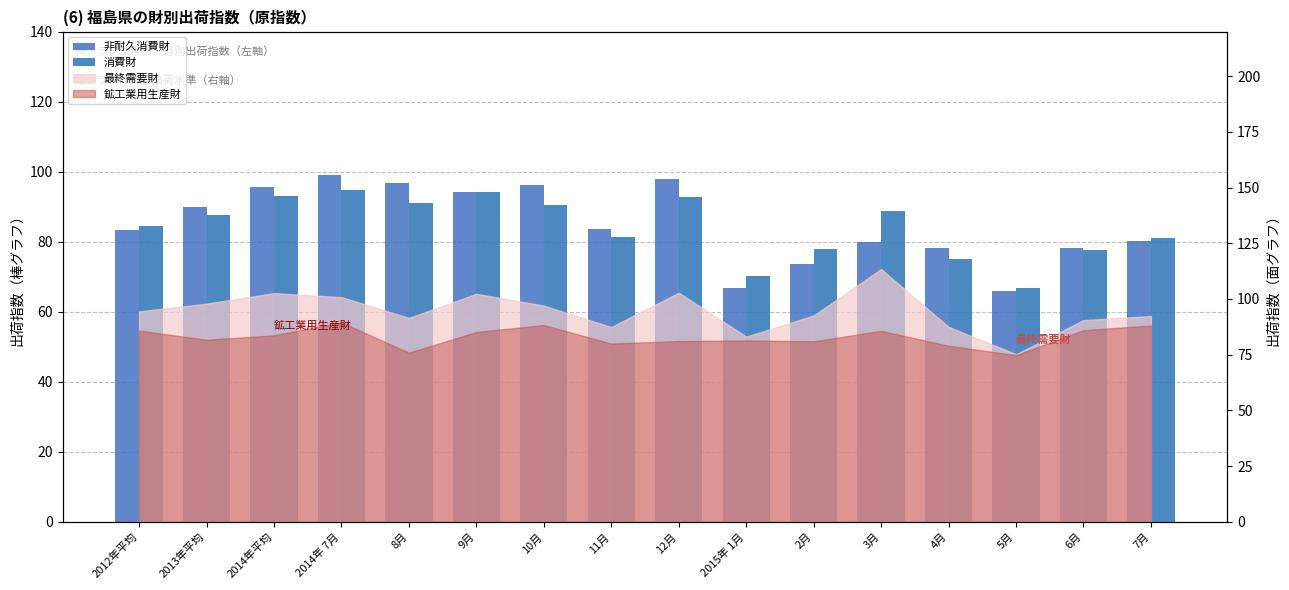

The 消費財 series shows 135.9 at 11月. True or false?

False